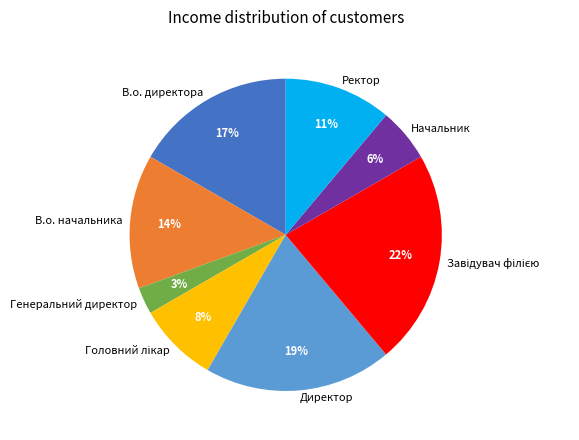

Does В.о. начальника account for over 50% of the chart?

No